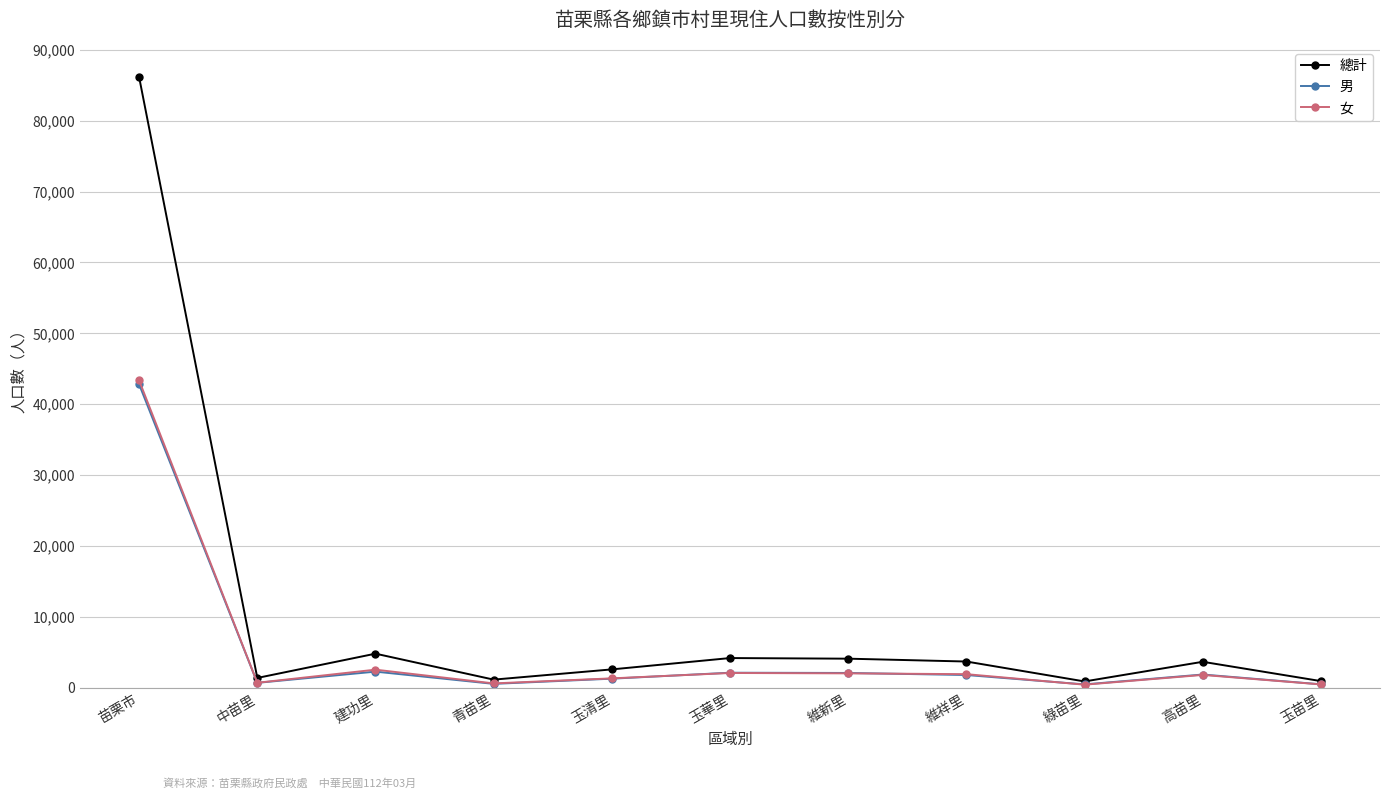

Which series changed the most between 苗栗市 and 玉苗里?

總計